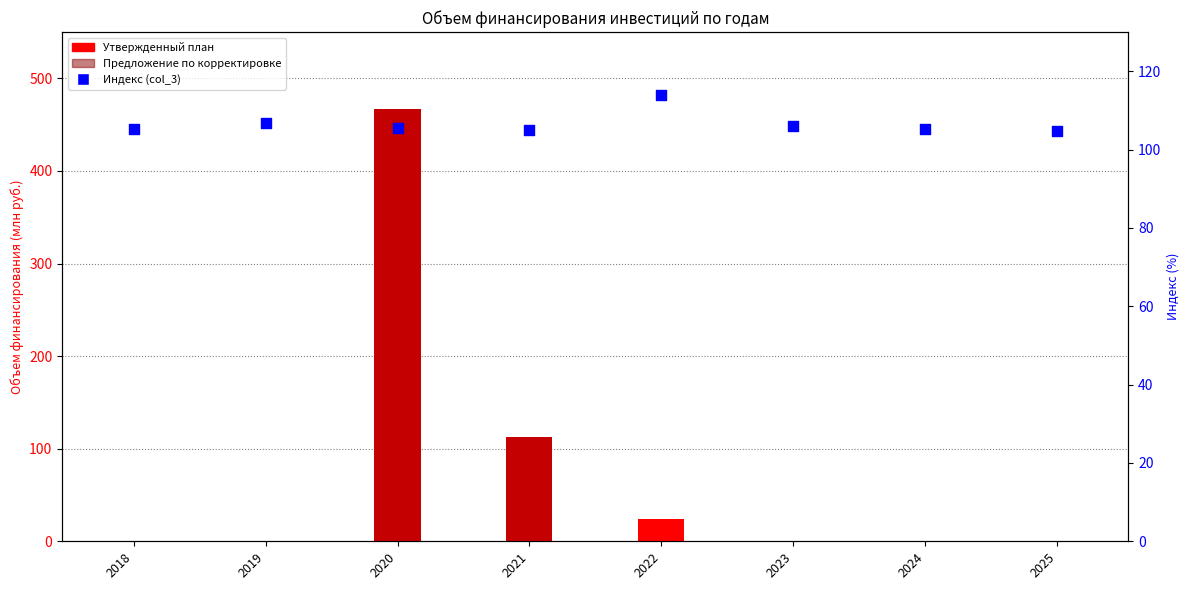

Which series has the largest Y range (max minus min)?

Утвержденный план